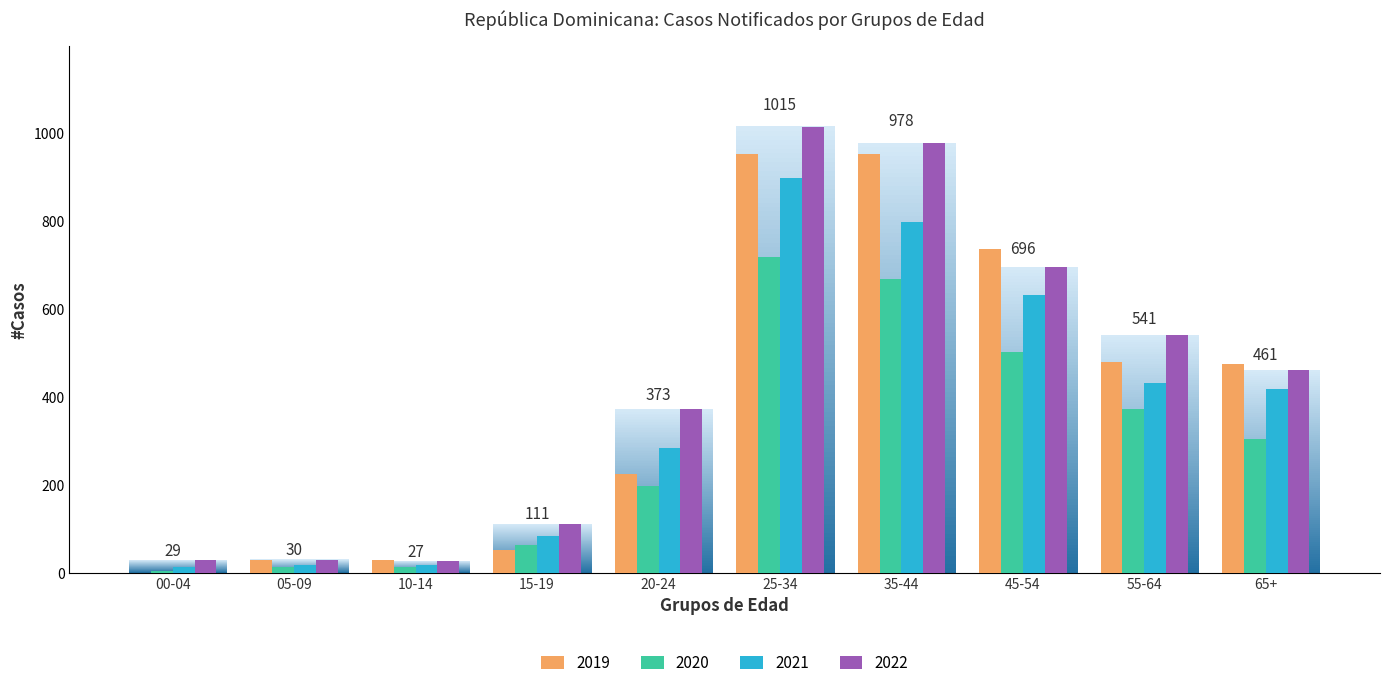

Which label corresponds to the largest value in the chart?

25-34